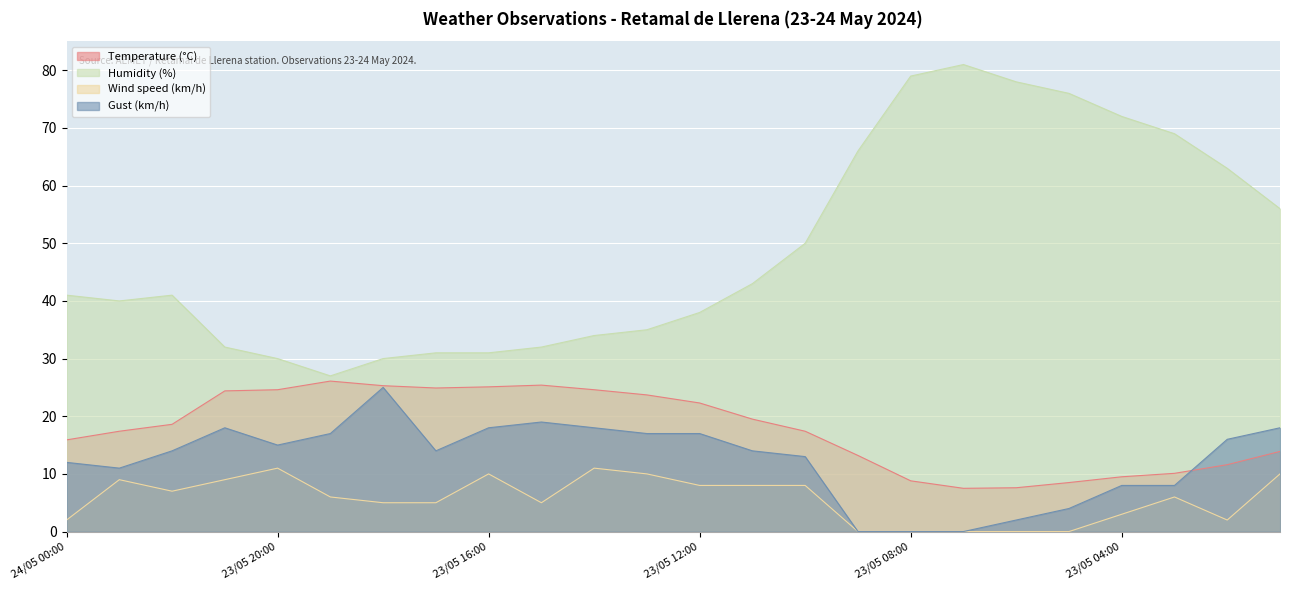

Which category has the lowest value in the Wind speed (km/h) series?

23/05 09:00